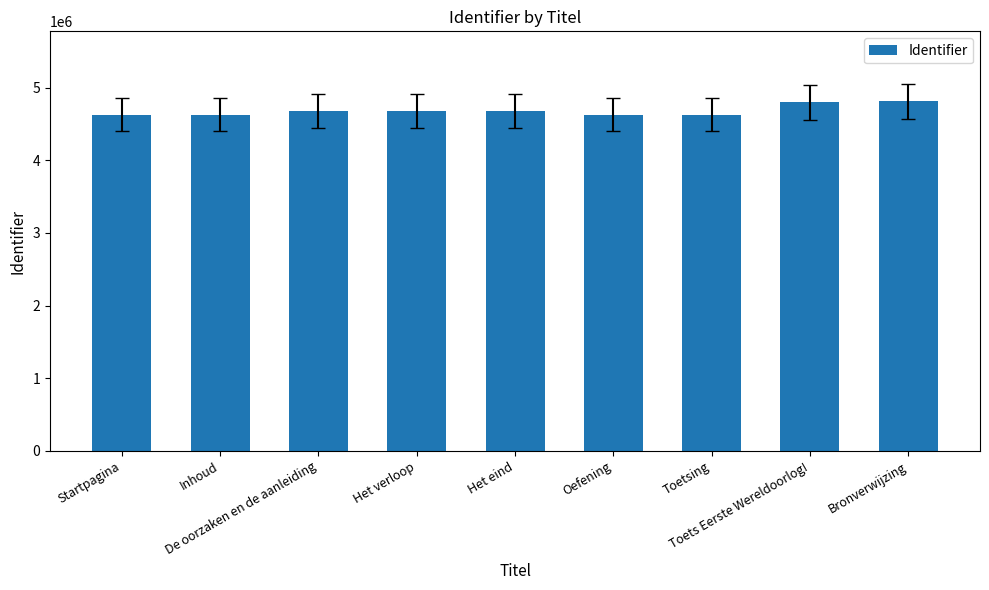

What is the smallest value displayed?

4627477